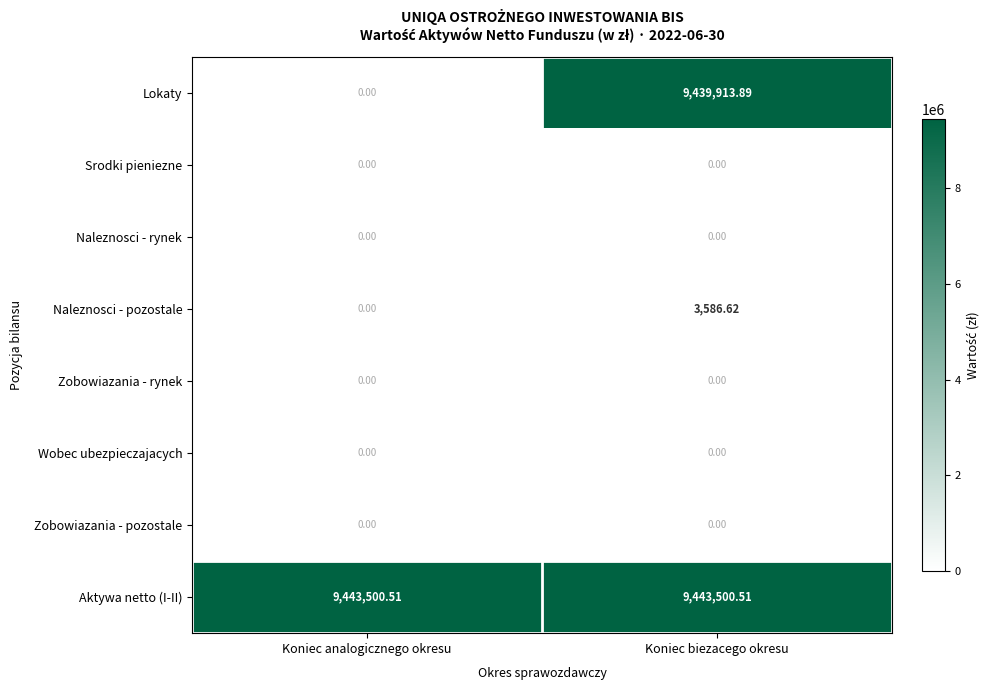

How many categories are shown in the chart?

2